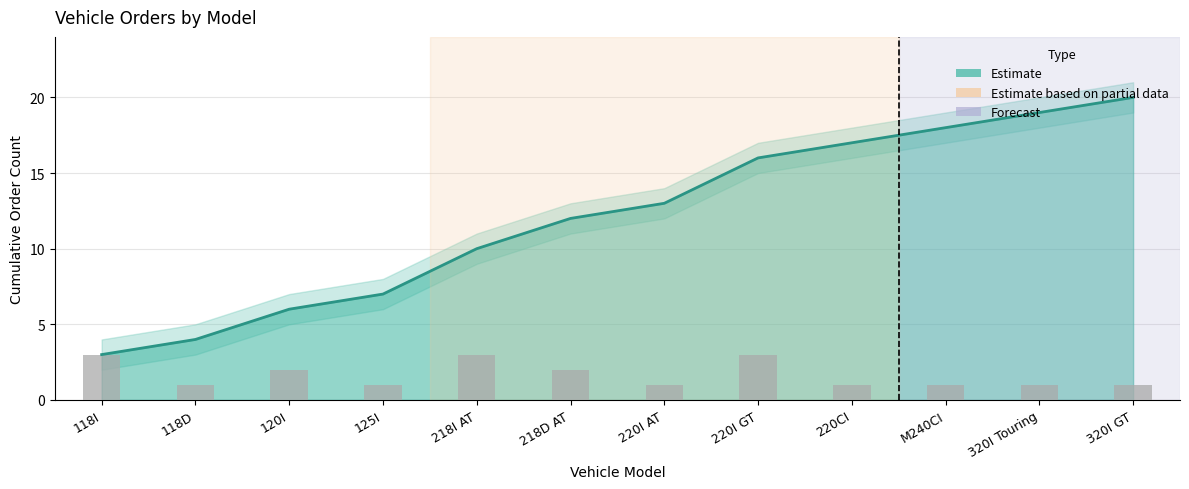

Which category has the lowest value across all series?

118D